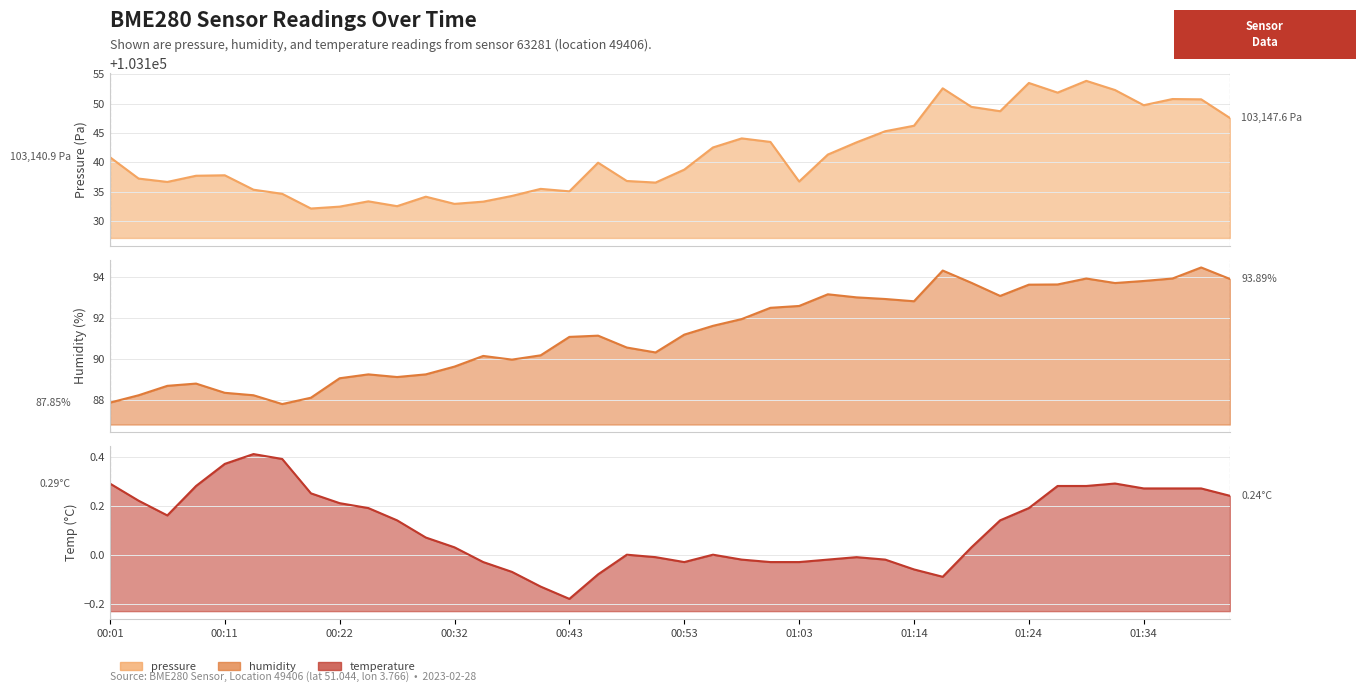

What is the label of the 8th point from the left?

00:19